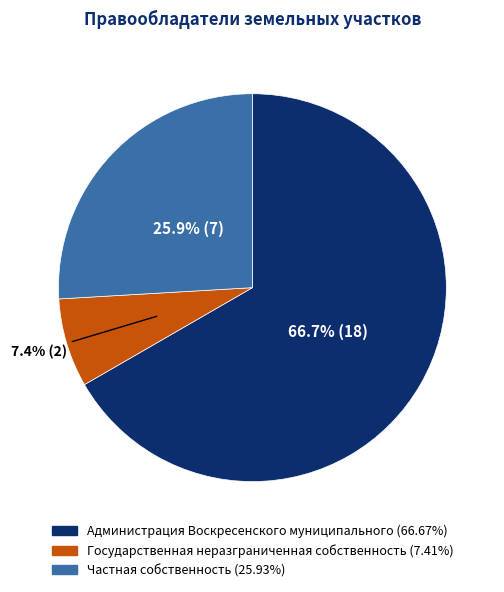

To the nearest percent, what percentage of the pie is Государственная неразграниченная собственность?

7%